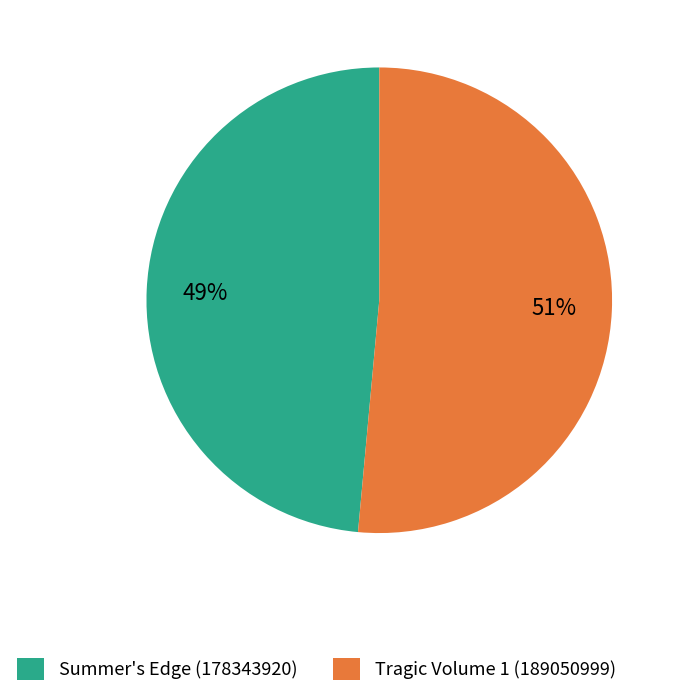

True or false: Tragic Volume 1 (189050999) accounts for 51% of the total.

True